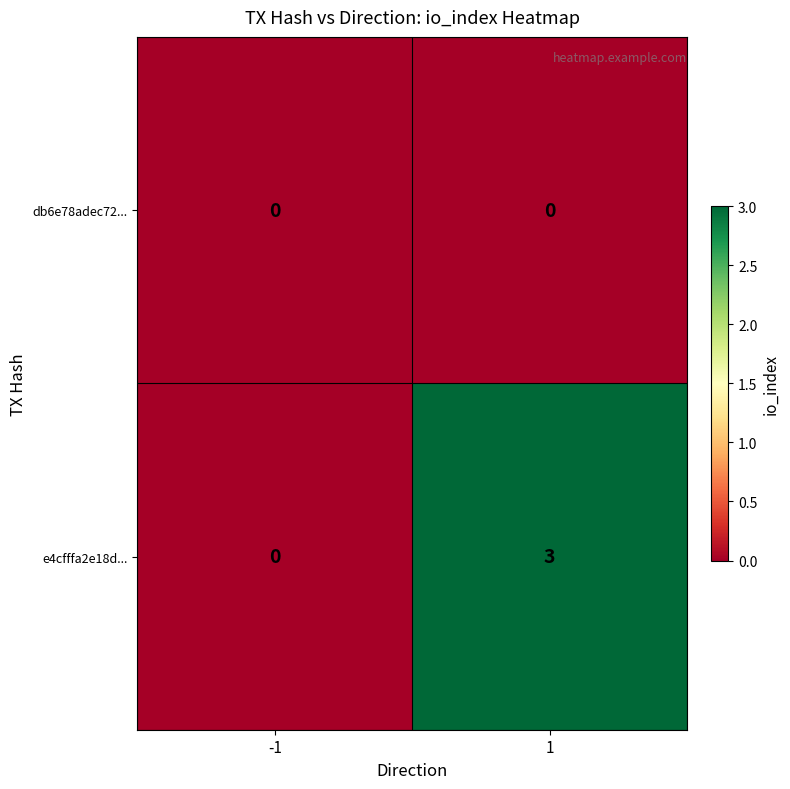

Which series has the widest spread of values?

e4cfffa2e18d...